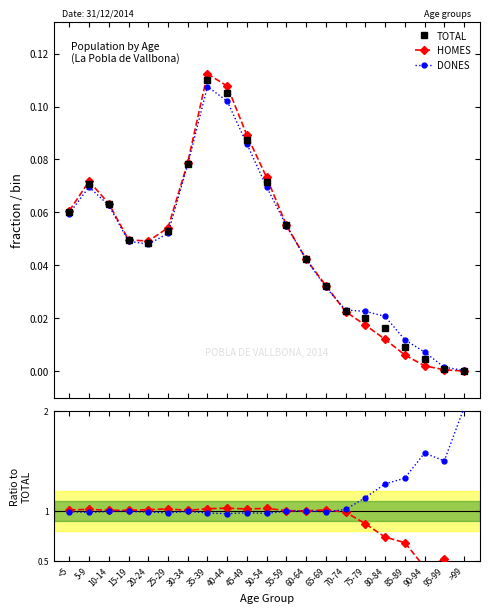

Which category has the lowest value across all series?

>99